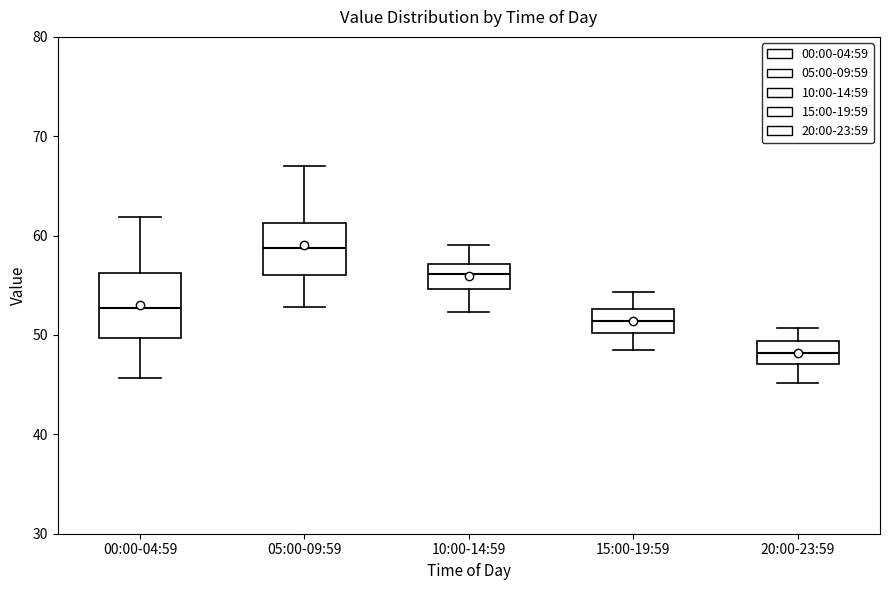

Reading left to right, transcribe this box plot: for each box, give where its median line is, the range the box spans, and where its two whiskers end, as read against the y-axis. The values are not printed on the chart, so give them approximately, as read against the axis.

00:00-04:59: median 53, box 50 to 56, whiskers 46 to 62
05:00-09:59: median 59, box 56 to 61, whiskers 53 to 67
10:00-14:59: median 56, box 55 to 57, whiskers 52 to 59
15:00-19:59: median 51, box 50 to 53, whiskers 49 to 54
20:00-23:59: median 48, box 47 to 49, whiskers 45 to 51